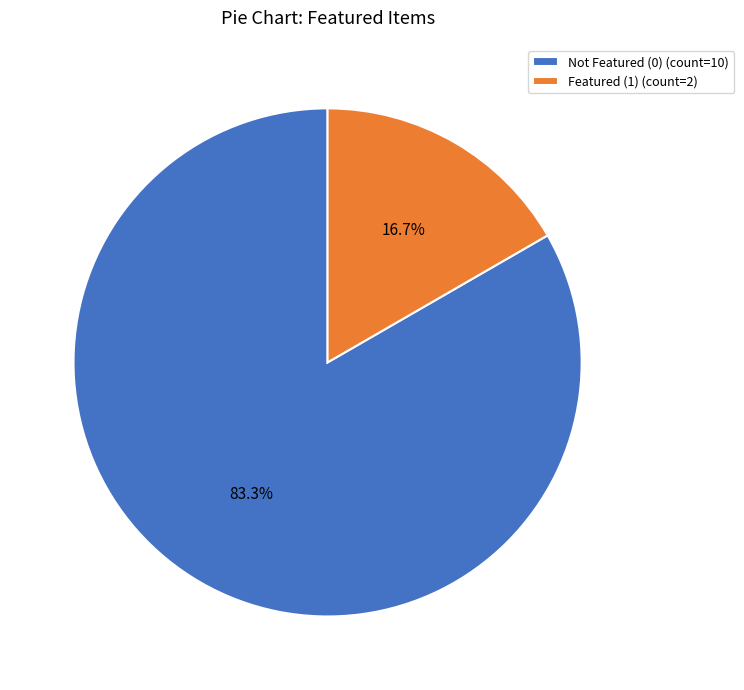

Does Featured (1) (count=2) account for over 50% of the chart?

No